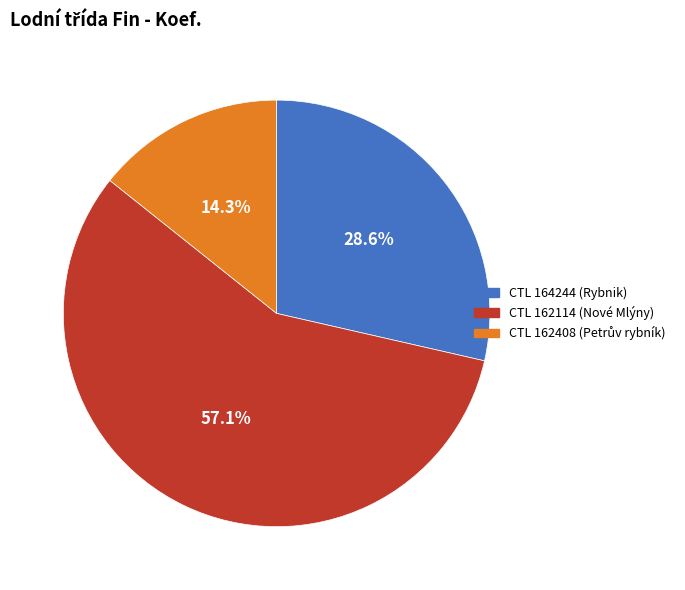

Is there any slice that represents more than half of the pie?

Yes